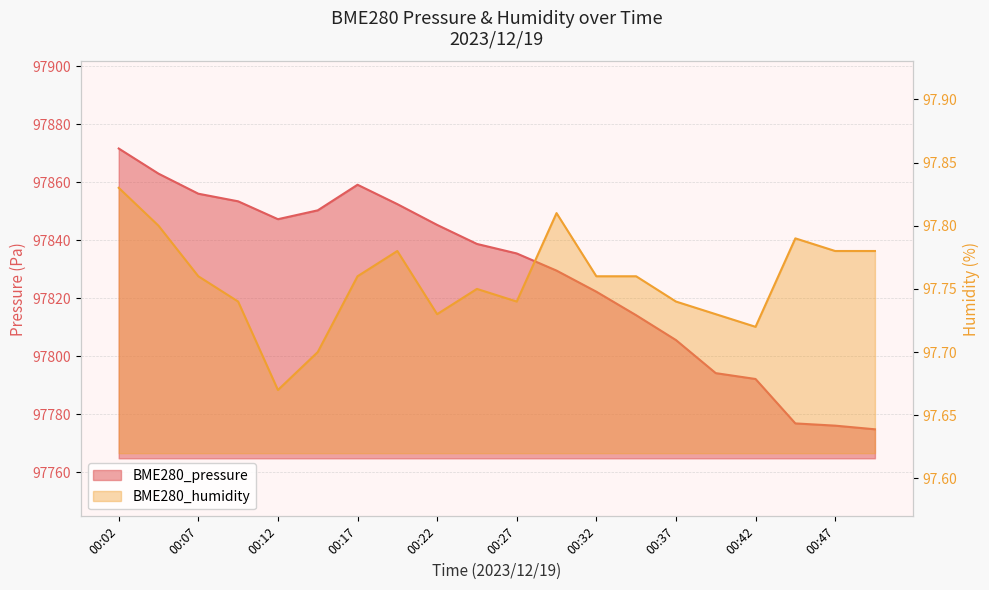

Which category has the highest value in the BME280_pressure series?

00:02